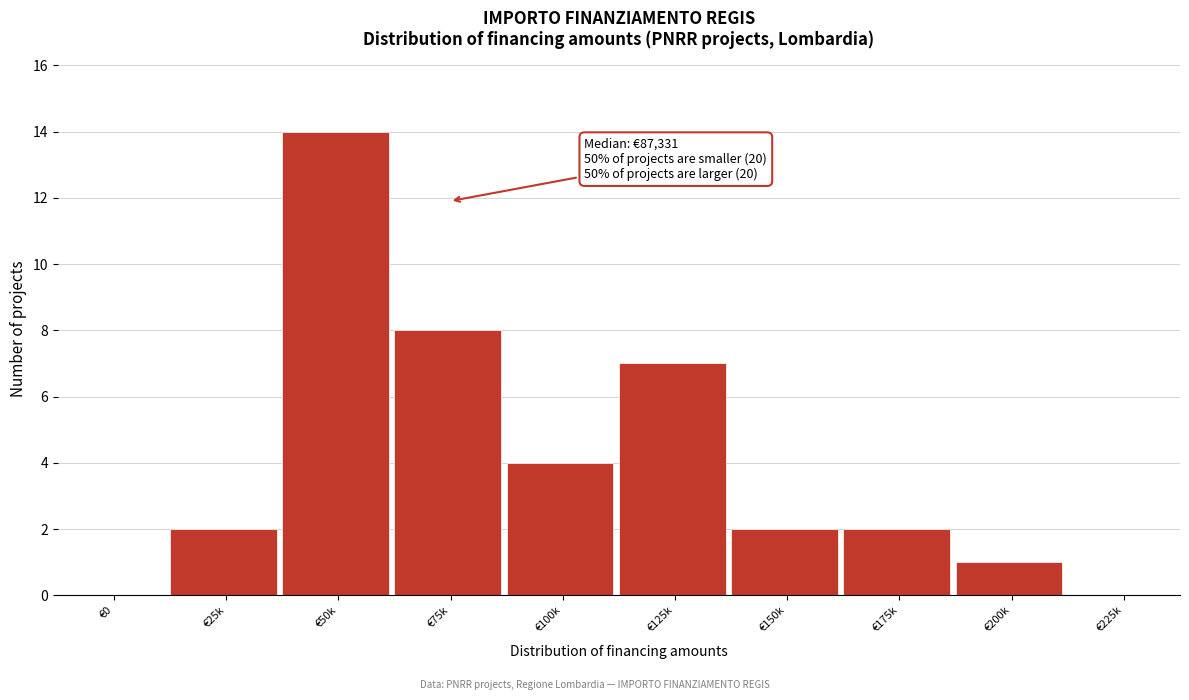

Reading left to right, extract all data points from this chart.

€0=0	€25k=2	€50k=14	€75k=8	€100k=4	€125k=7	€150k=2	€175k=2	€200k=1	€225k=0